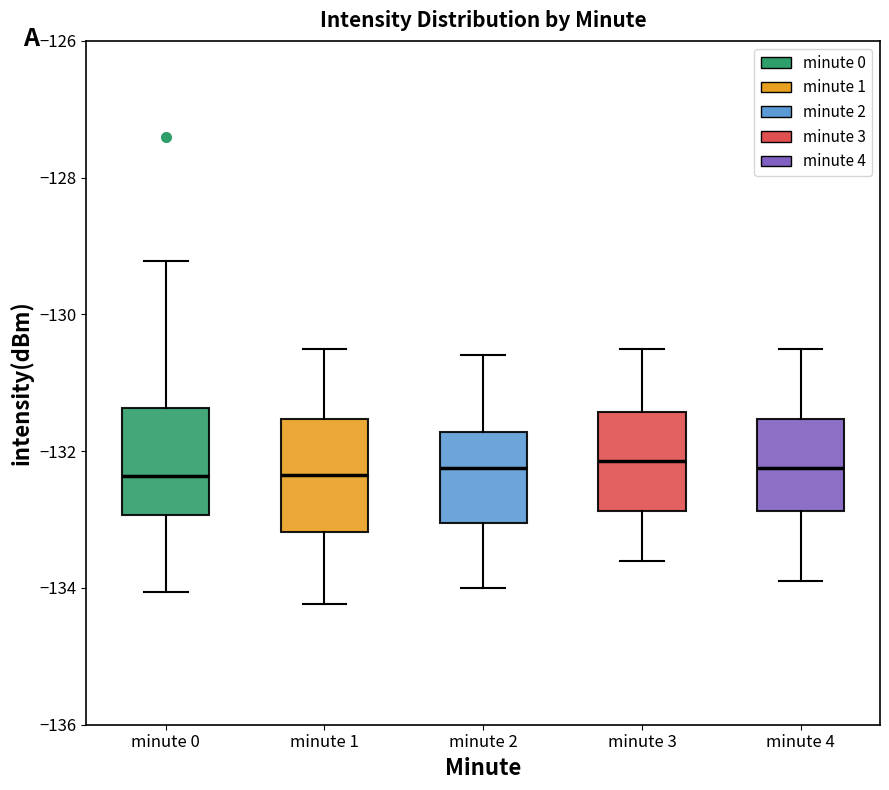

Reading left to right, read every box against the y-axis: the position of its median line, the range the box covers, and the ends of its whiskers. The values are not printed on the chart, so give them approximately, as read against the axis.

minute 0: median -132.4, box -133.0 to -131.4, whiskers -134.0 to -129.2
minute 1: median -132.4, box -133.2 to -131.6, whiskers -134.2 to -130.4
minute 2: median -132.2, box -133.0 to -131.8, whiskers -134.0 to -130.6
minute 3: median -132.2, box -132.8 to -131.4, whiskers -133.6 to -130.4
minute 4: median -132.2, box -132.8 to -131.6, whiskers -133.8 to -130.4